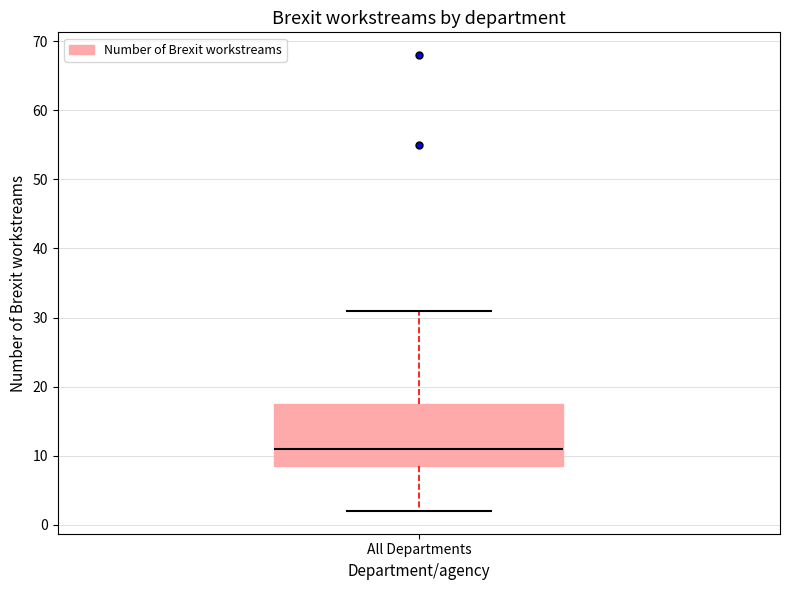

Read this box plot against the y-axis: the position of the median line, the range covered by the box, and the ends of both whiskers. The values are not printed on the chart, so give them approximately, as read against the axis.

median 11, box 9 to 18, whiskers 2 to 31